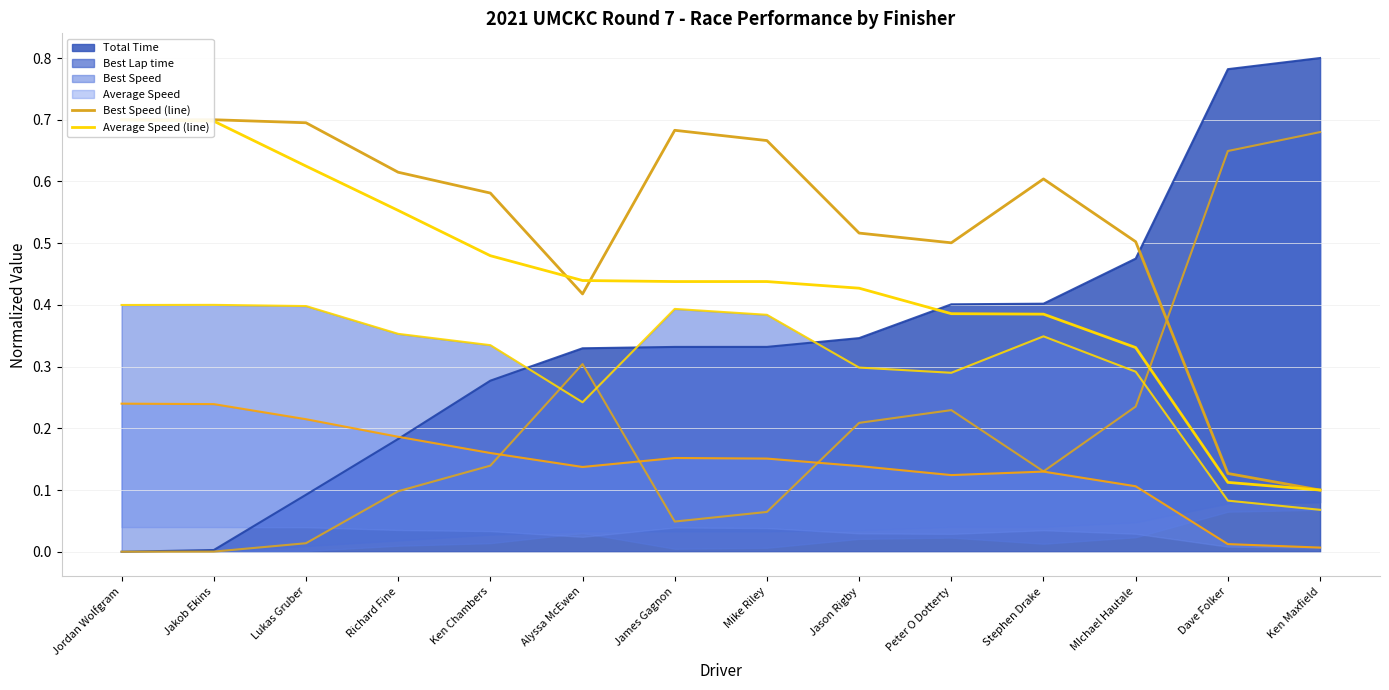

What is the lowest value of the Best Speed (line) series?

0.1